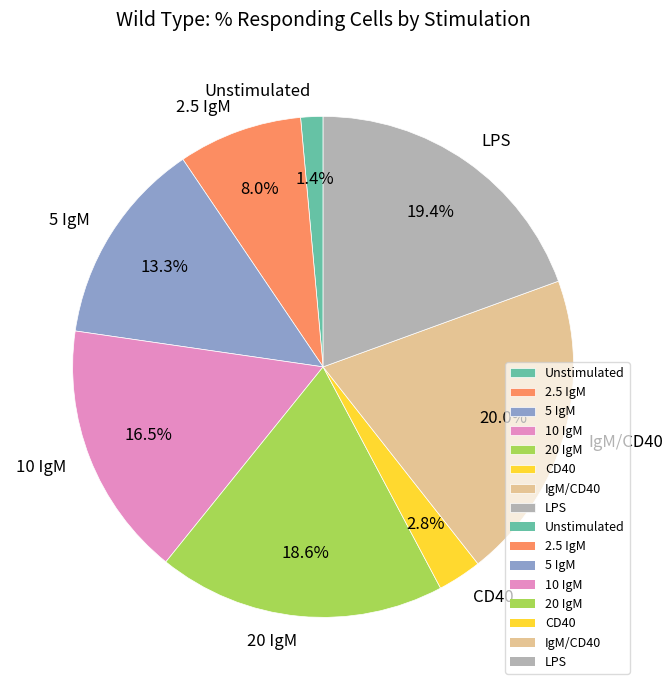

Is it true that 2.5 IgM is 8% of the pie?

True